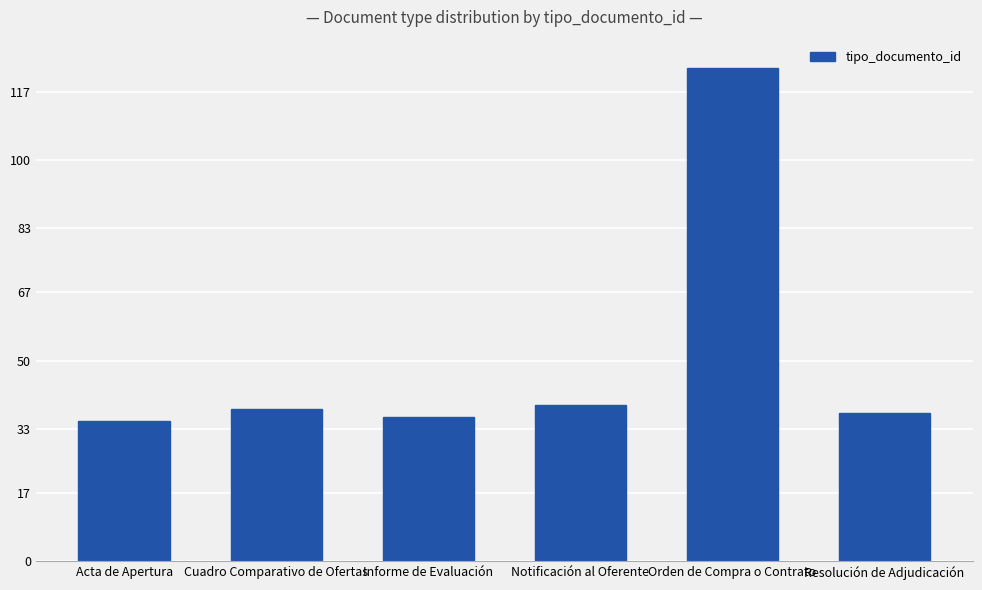

Is it true that the value at Acta de Apertura is 16?

False